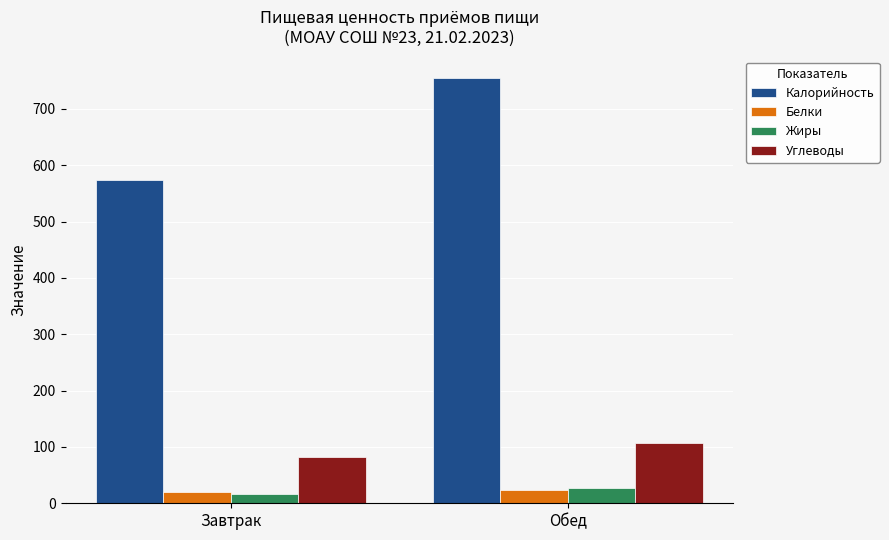

Reading left to right, transcribe all the data shown in this chart.

Калорийность: Завтрак=574.5	Обед=755.1
Белки: Завтрак=19.4	Обед=23.2
Жиры: Завтрак=16.5	Обед=26.5
Углеводы: Завтрак=82.6	Обед=107.6